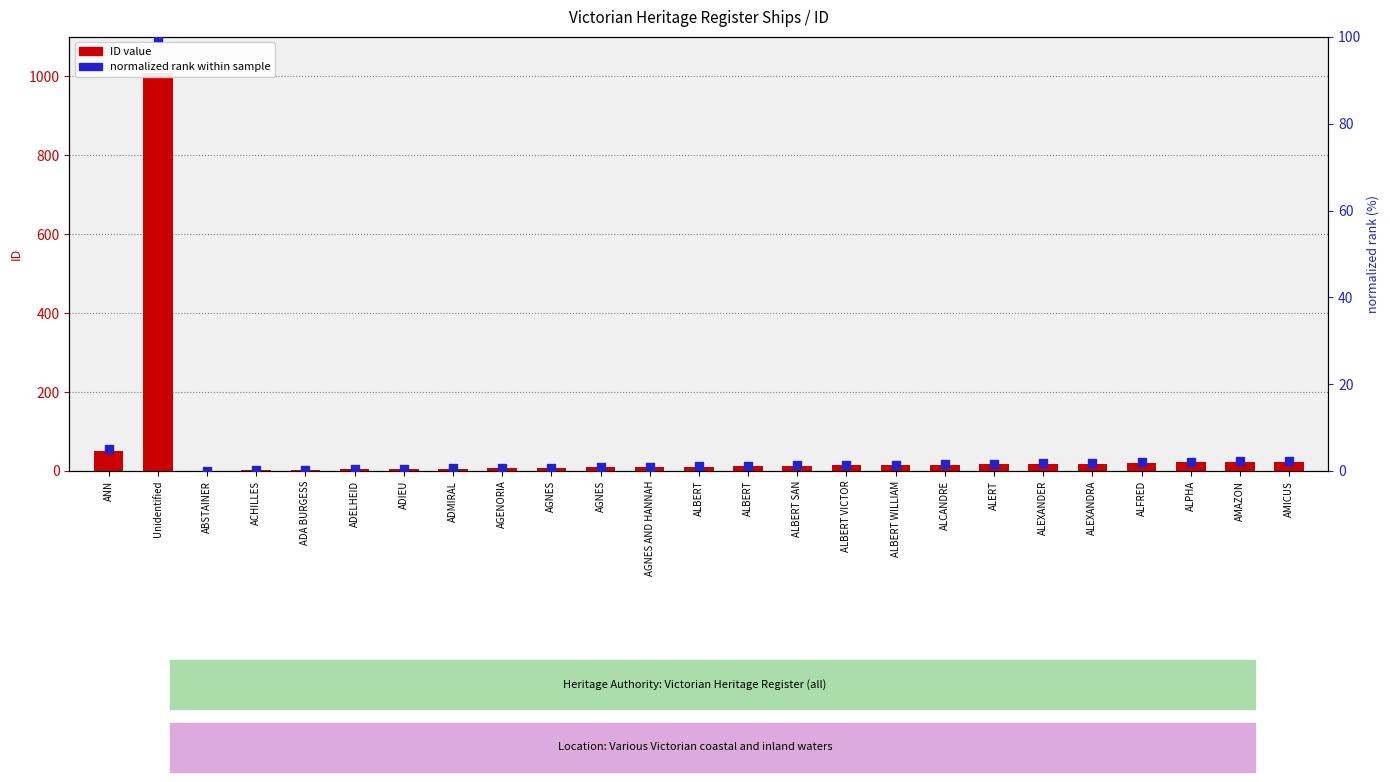

What are all the series names shown in the legend?

ID value, normalized rank (%)